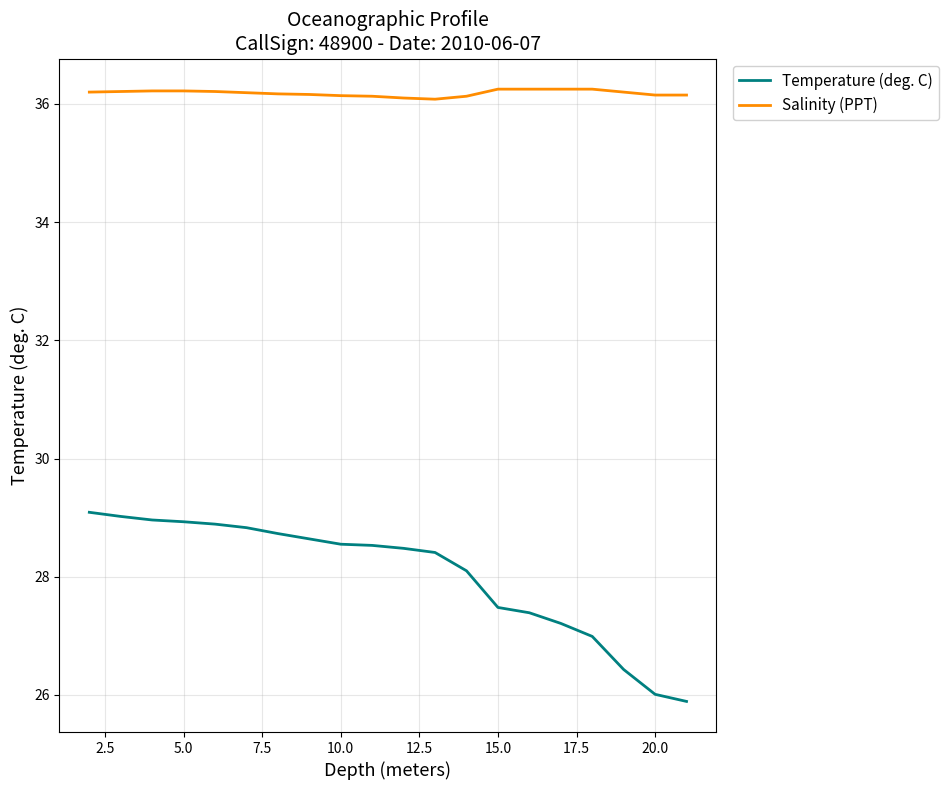

Which series has the largest range (max minus min)?

Temperature (deg. C)